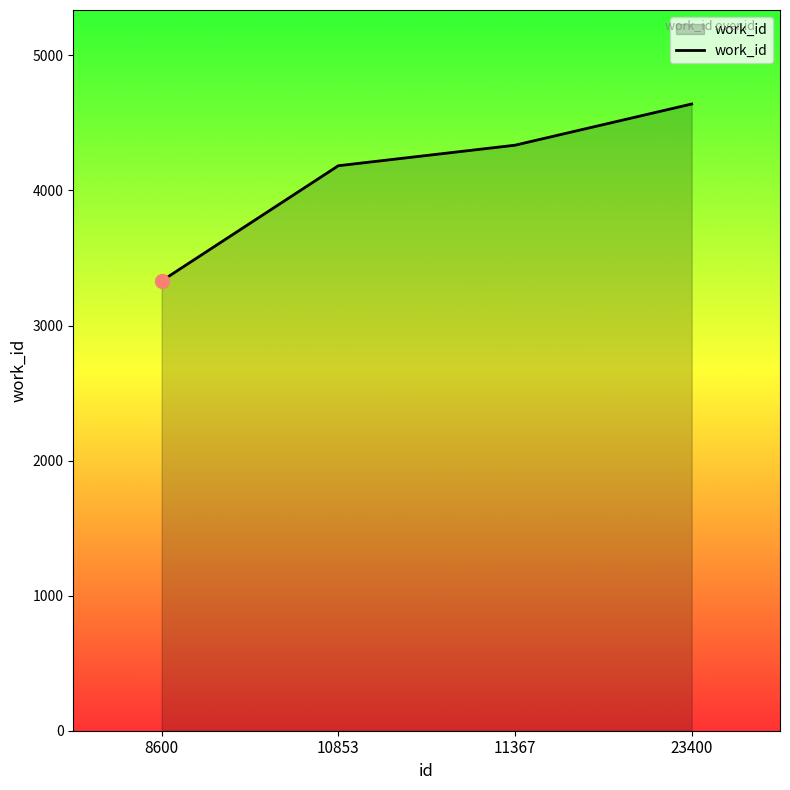

True or false: the data shows 4335 at 11367.

True